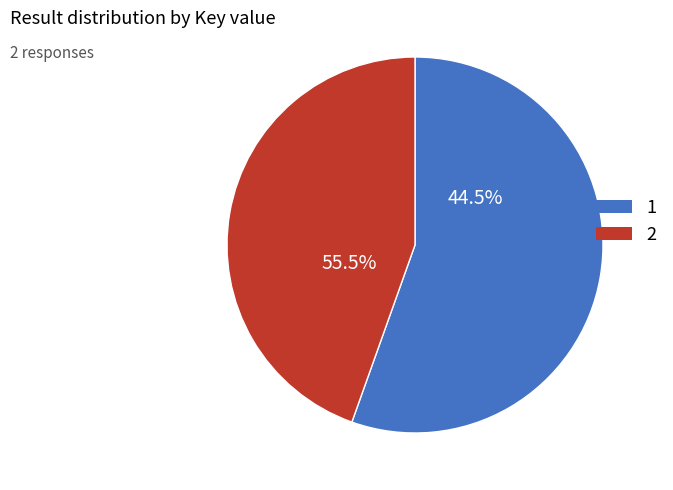

To the nearest percent, what portion does 2 represent?

45%